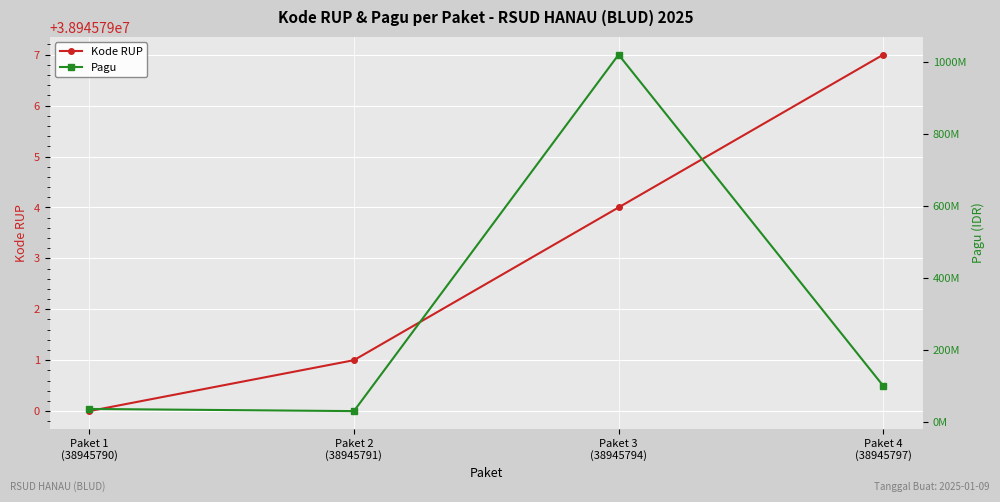

True or false: Pagu has a value of 30000000 at Paket 2
(38945791).

True